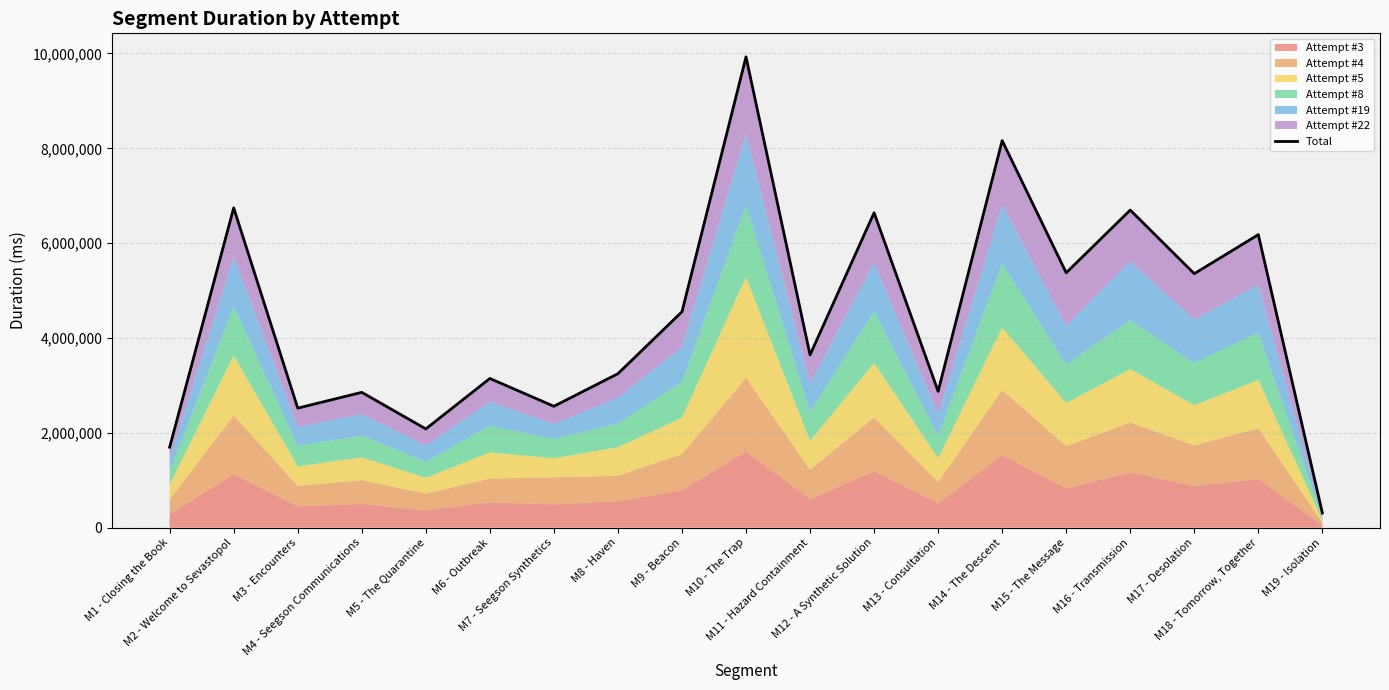

What is the average value?

4451180